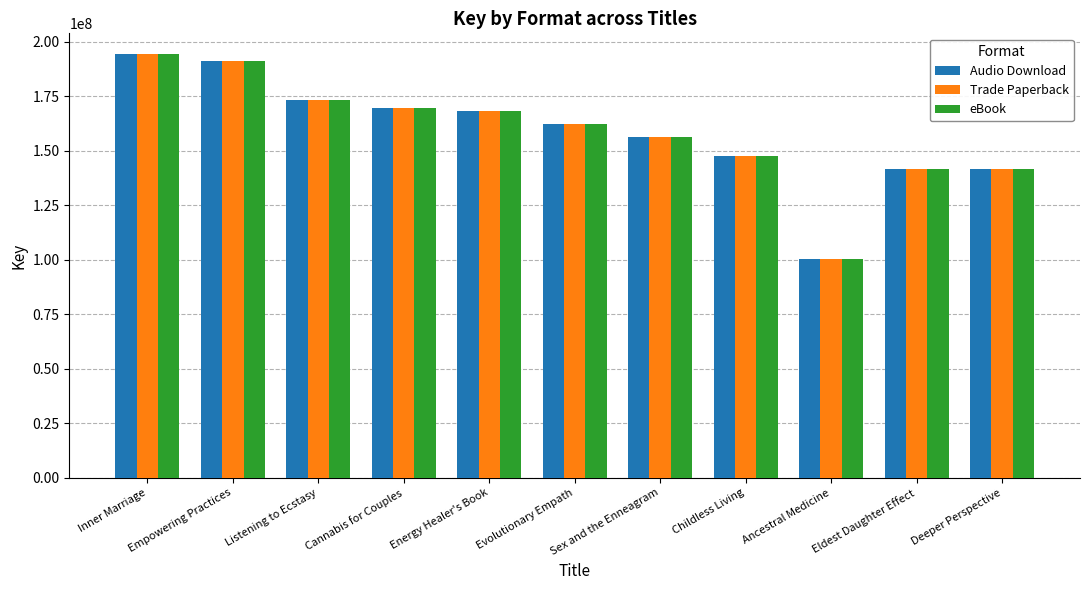

Is the value of Trade Paperback at Empowering Practices greater than the value of eBook at Listening to Ecstasy?

Yes